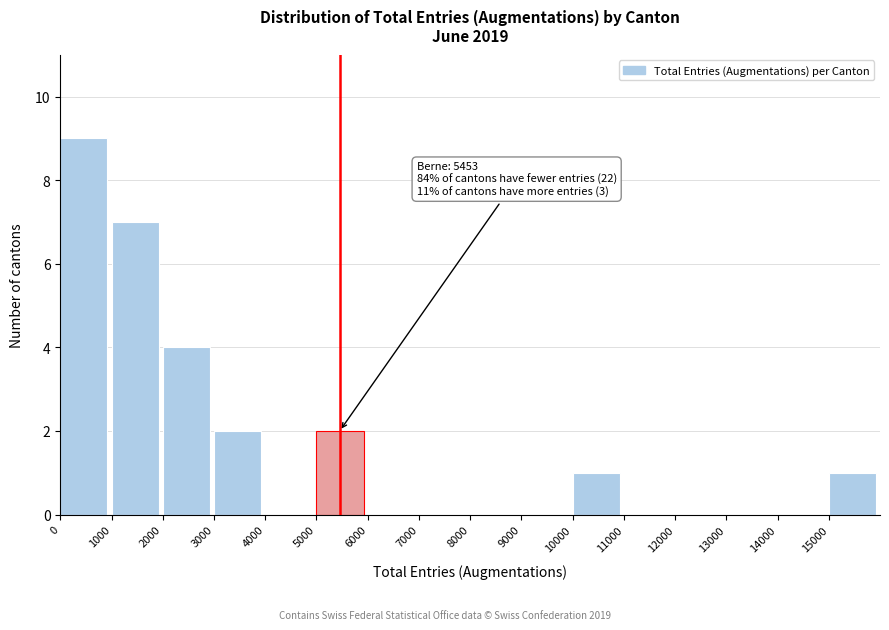

Over which range of the x-axis is the bar tallest?

0 to 1000